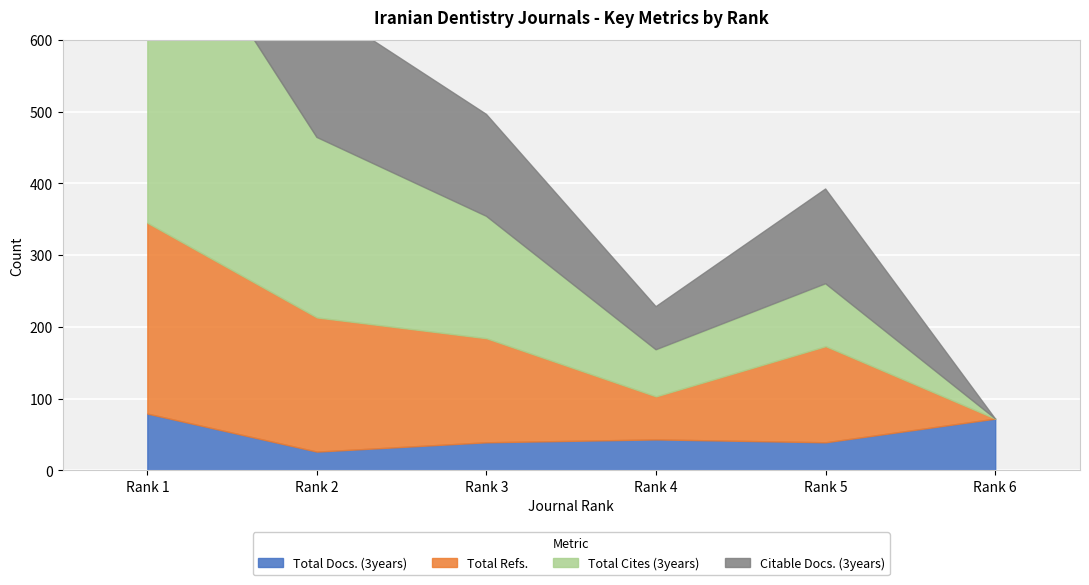

Which label corresponds to the smallest value in the chart?

Rank 6